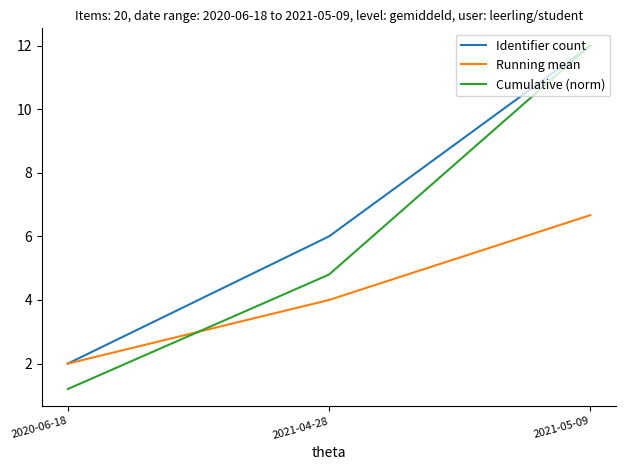

Rank the categories by Cumulative (norm) value from lowest to highest.

2020-06-18, 2021-04-28, 2021-05-09